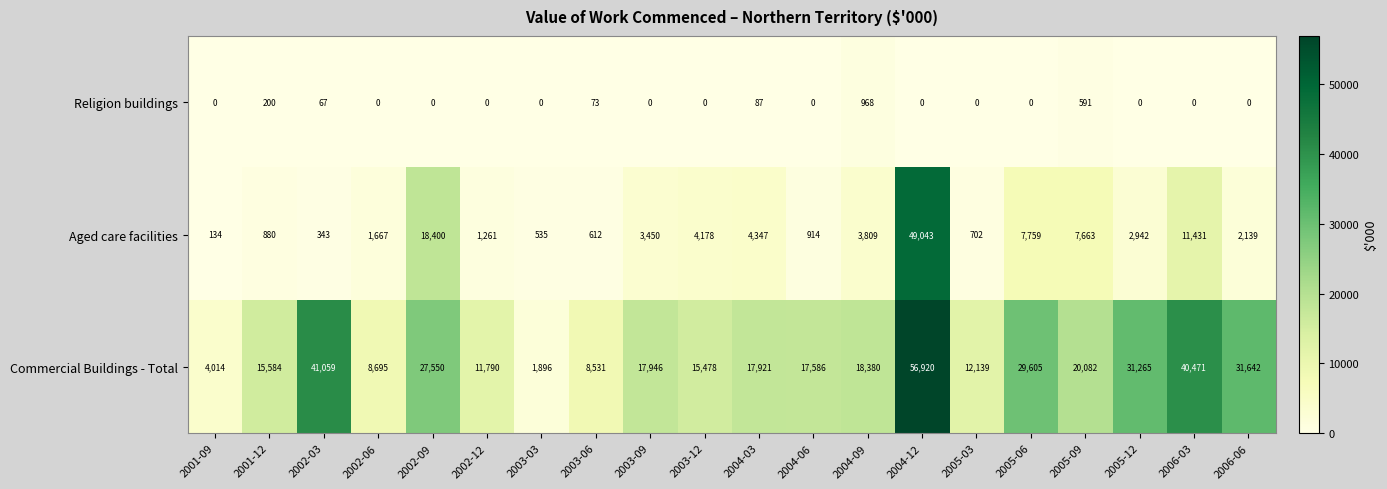

Where does the Aged care facilities series first go above 2942?

2002-09